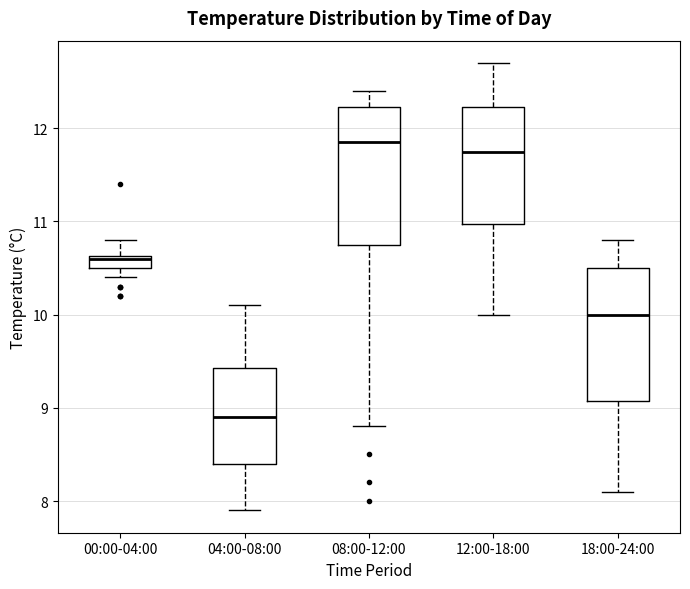

Where is the lower edge of the box for 18:00-24:00 on the y-axis? The values are not printed on the chart, so give them approximately, as read against the axis.

9.1